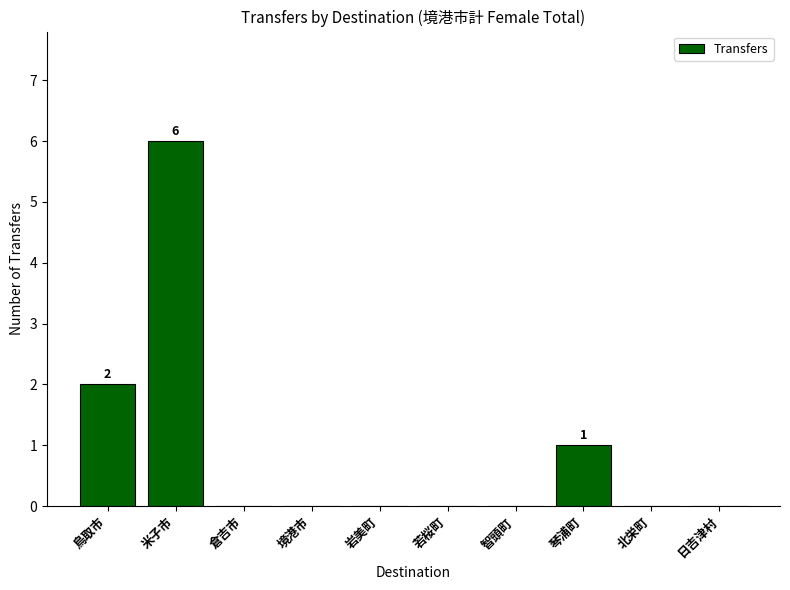

Count the number of data series in this chart.

1